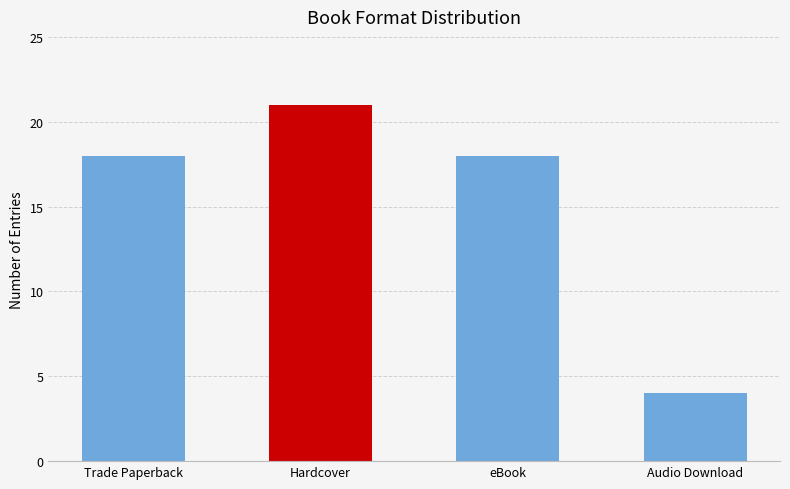

How many values are between 18 and 21?

3